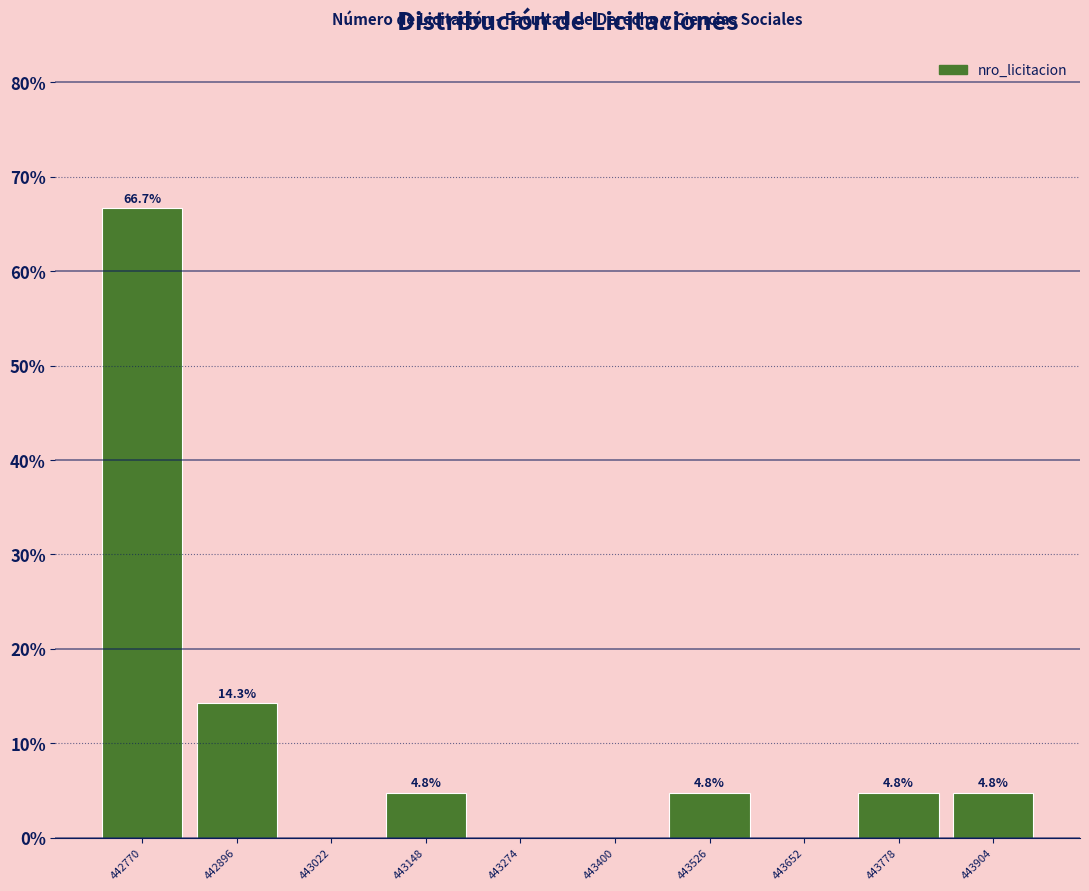

Over which range of the x-axis is the bar tallest?

442700 to 442840